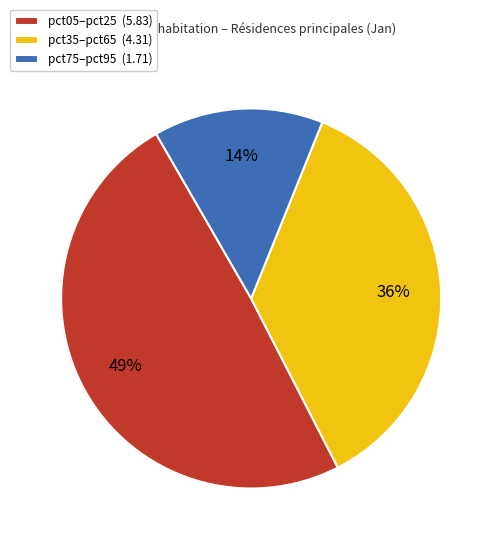

Does pct05–pct25 (5.83) account for over 50% of the chart?

No